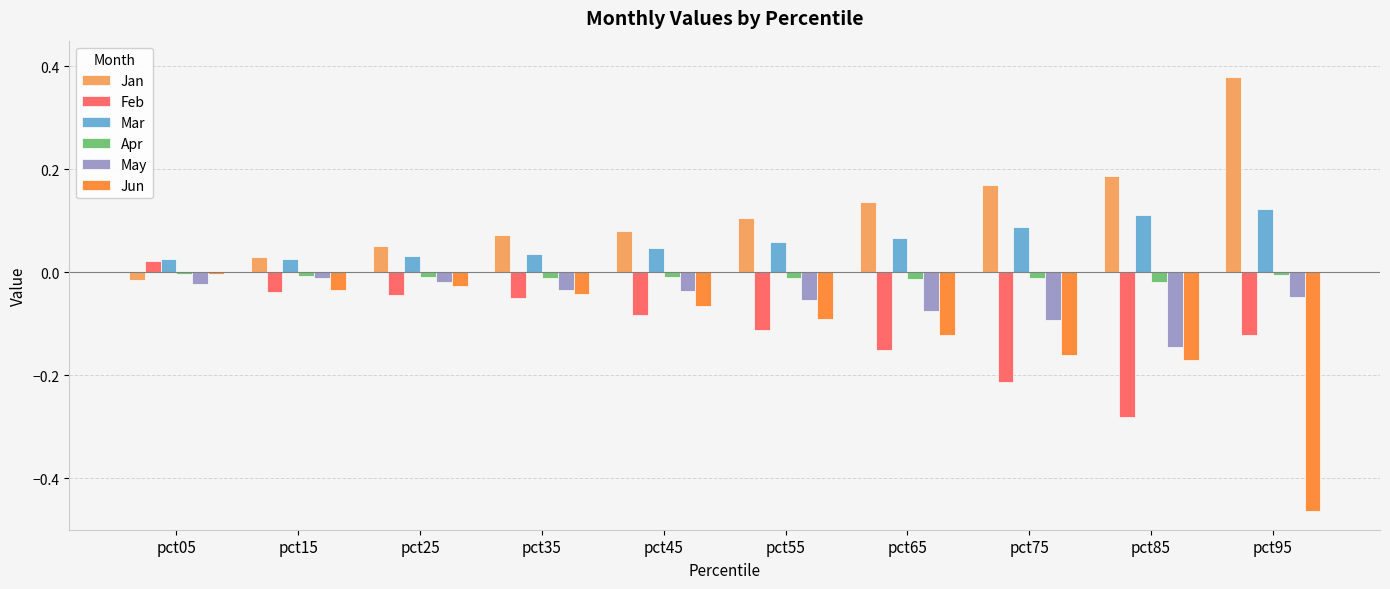

Which series changed the most between pct15 and pct85?

Feb